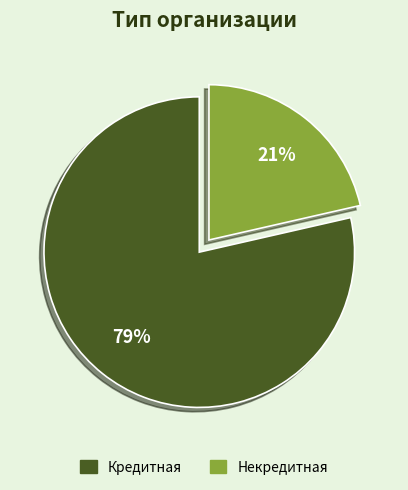

The Некредитная slice represents 21% of the pie. True or false?

True